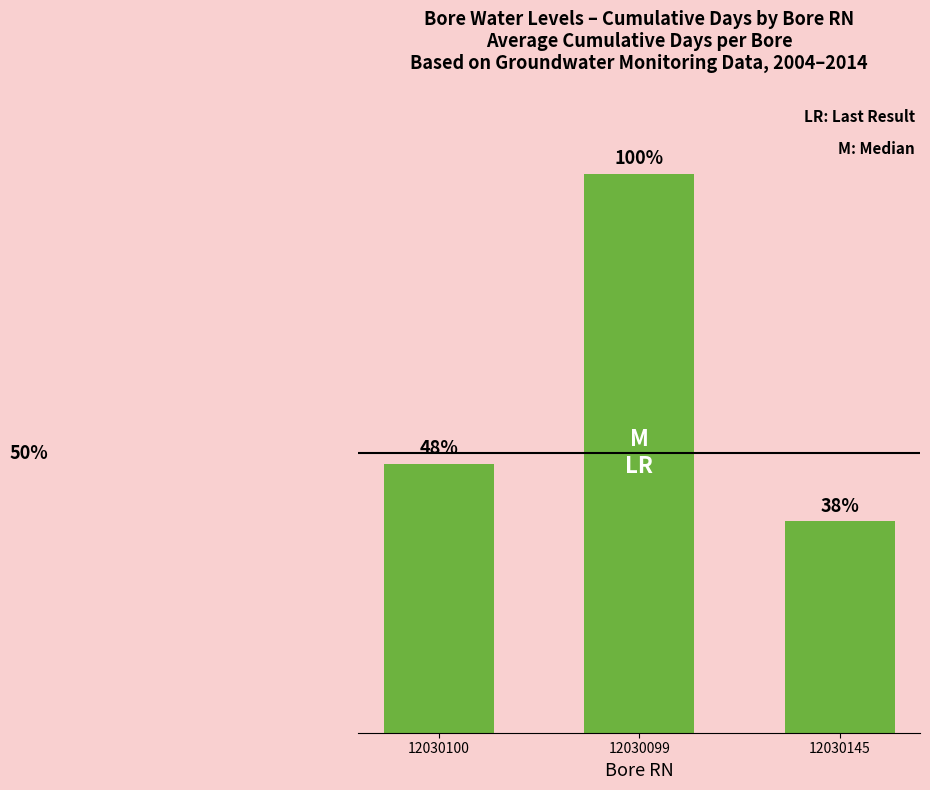

True or false: the data shows 228 at 12030100.

False